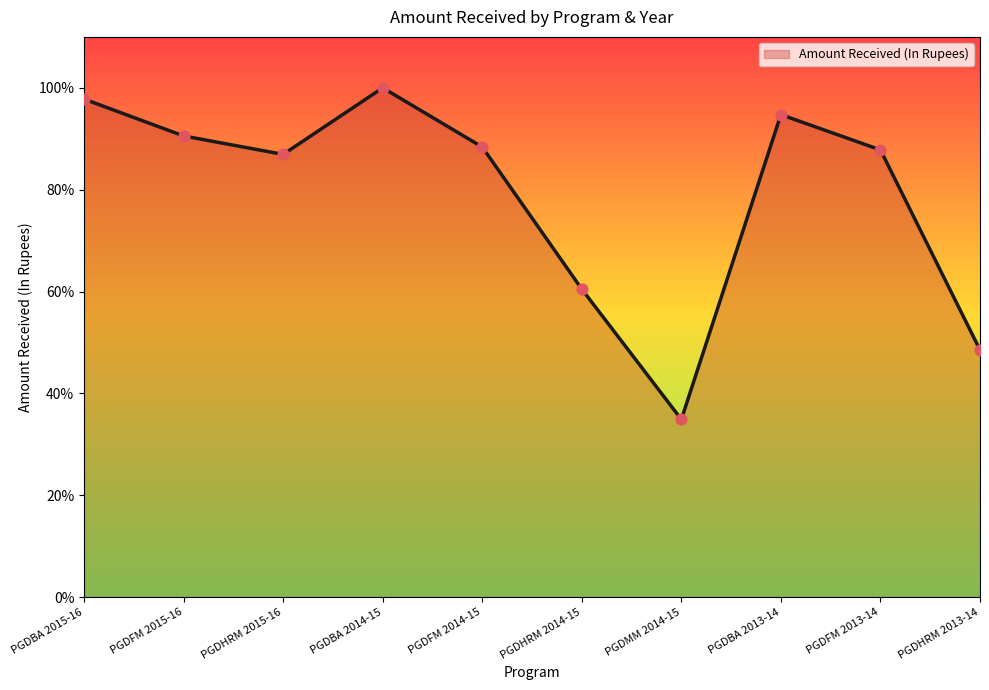

Approximately how many times larger is the value at PGDBA 2014-15 compared to PGDHRM 2015-16?

1.2